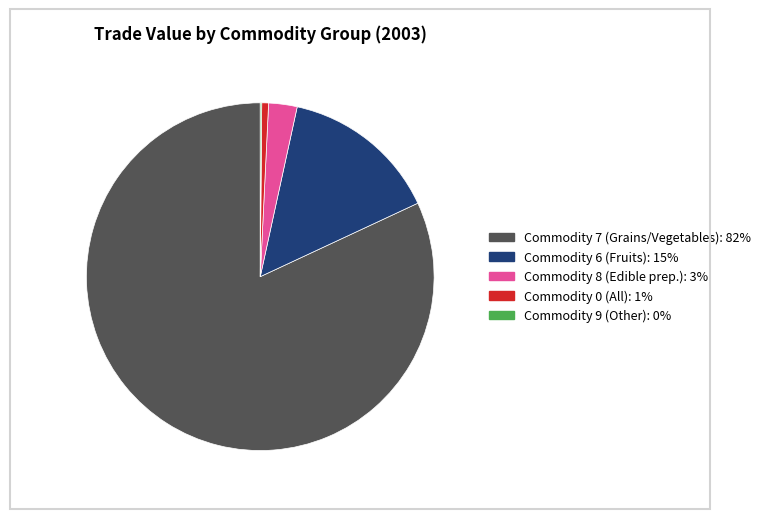

Is there a majority slice in this chart?

Yes